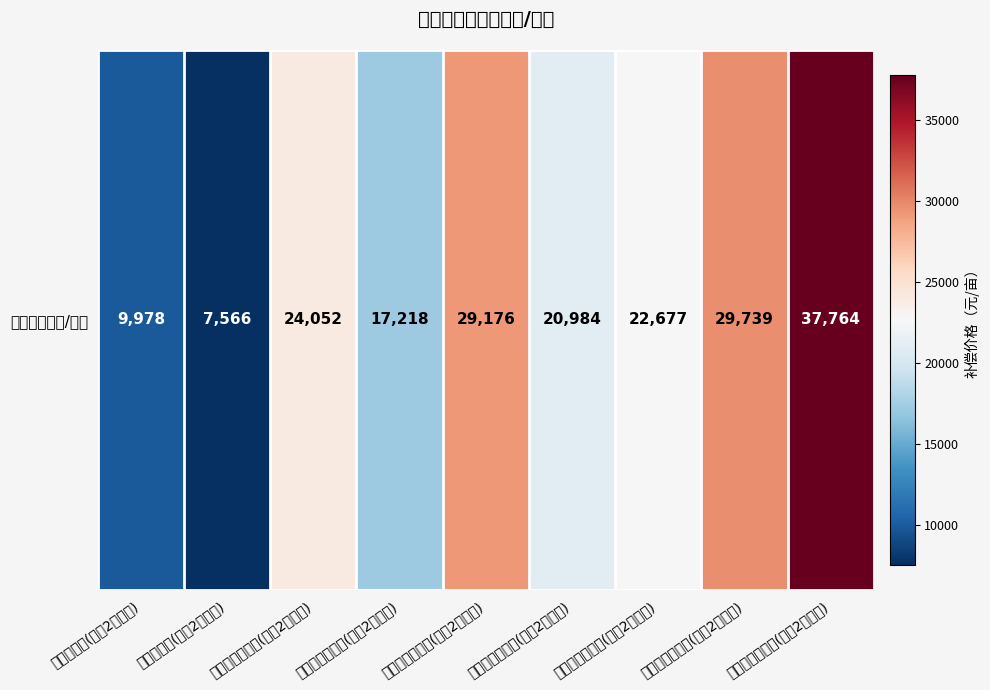

Reading right to left, what are all the values shown in this chart?

37764	29739	22677	20984	29176	17218	24052	7566	9978